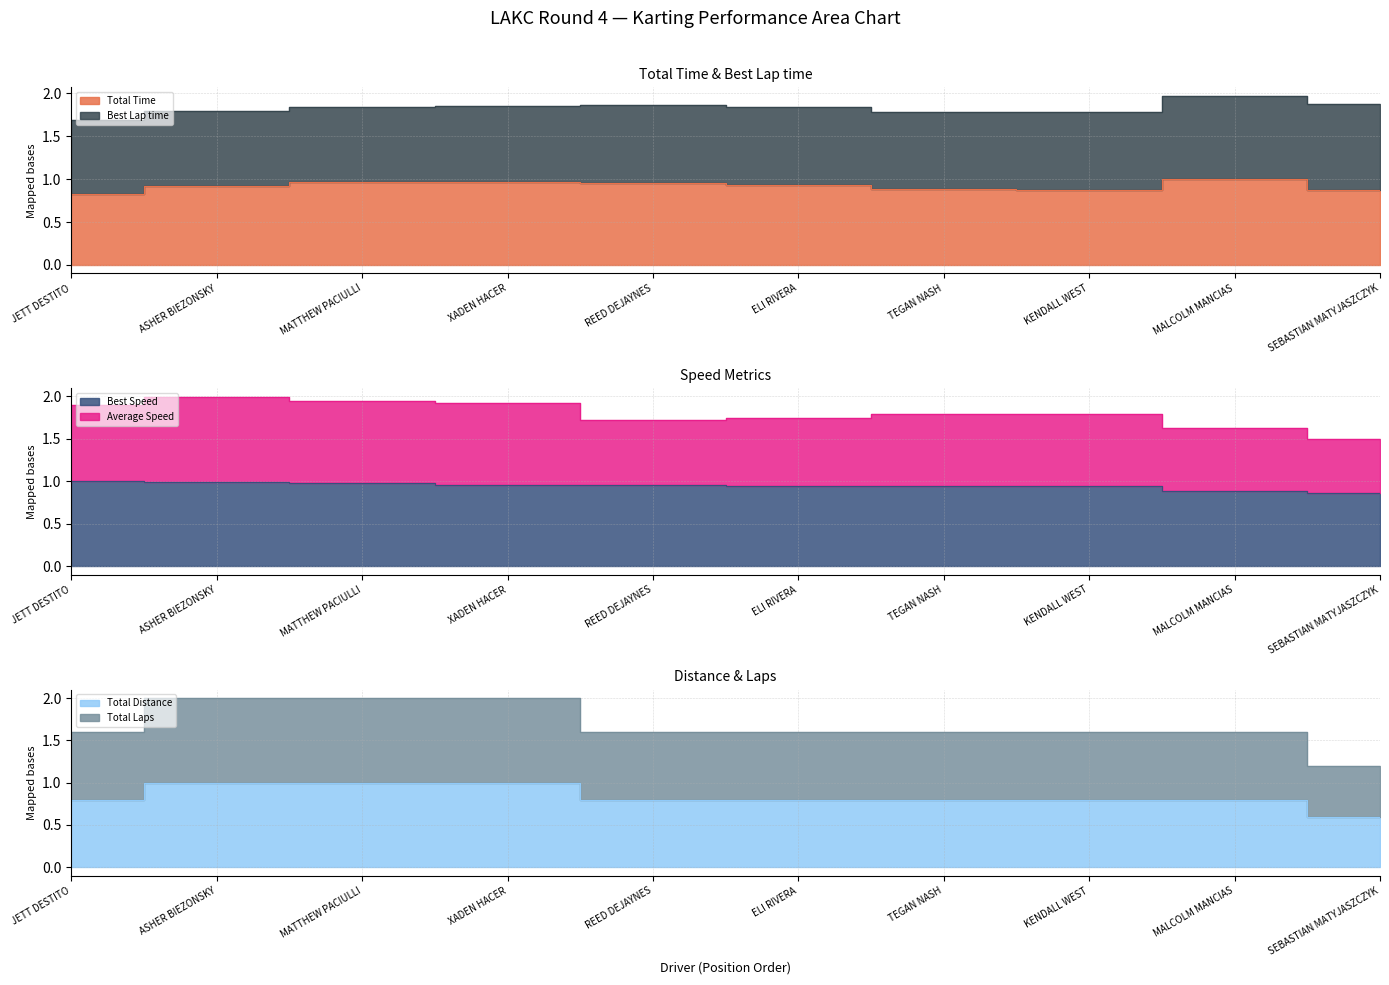

Is it true that Total Time equals 1.4 at MATTHEW PACIULLI?

False